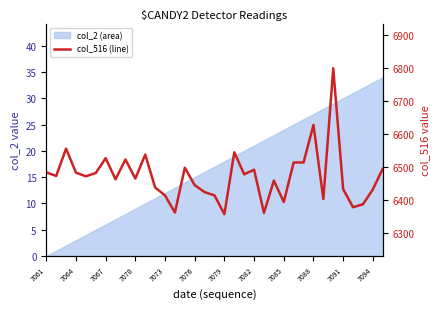

True or false: the data has more than 1 interior local peaks.

True